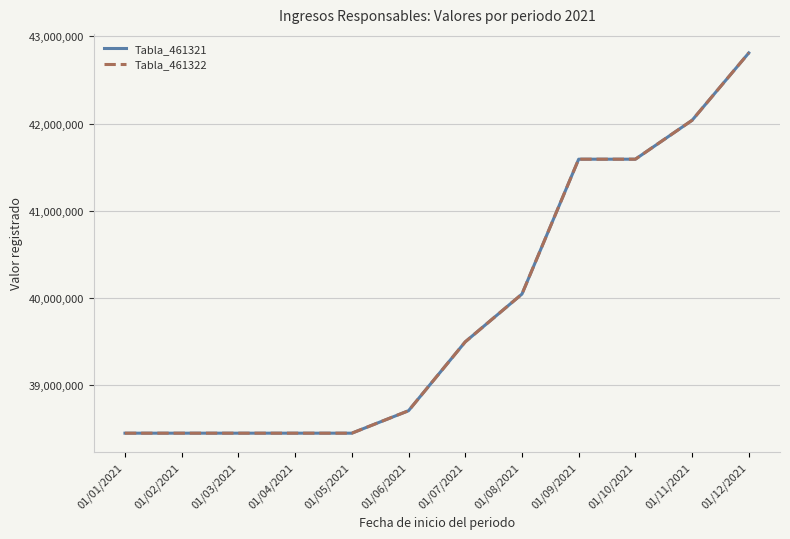

What is the value of the Tabla_461322 point at the 8th from the left?

40045262